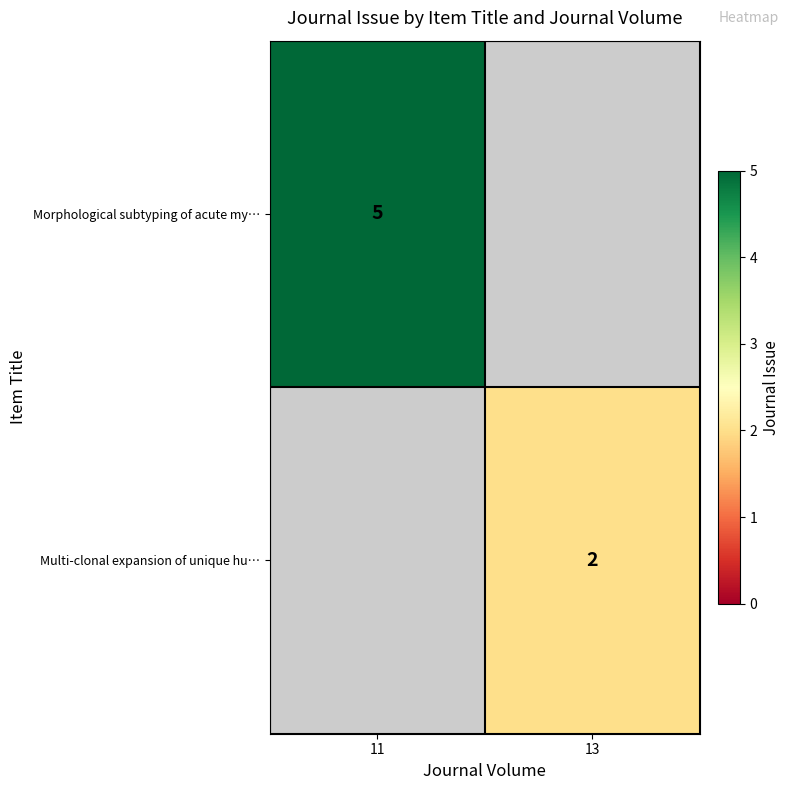

What is the spread (max minus min) of values at 11?

5